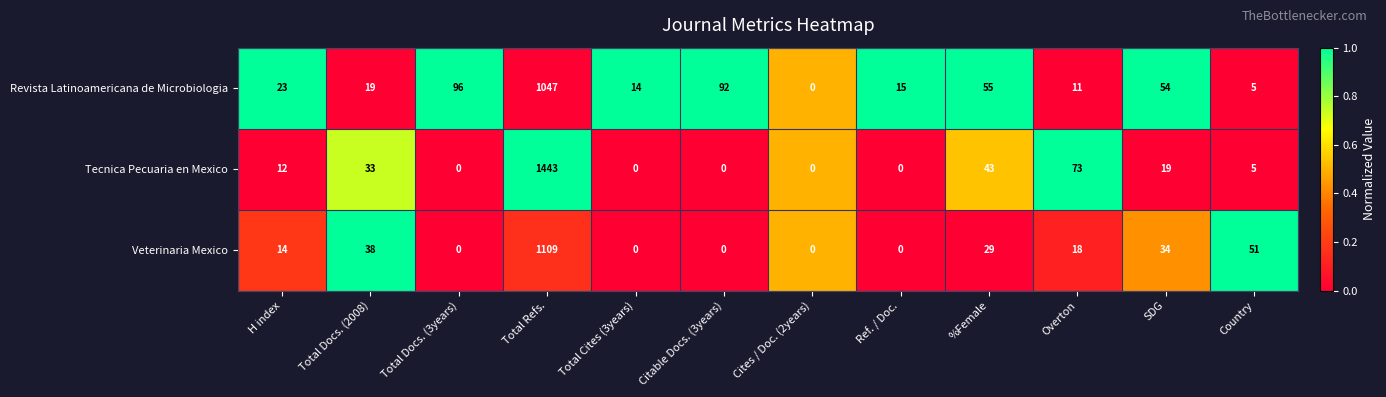

What is the sum of all Tecnica Pecuaria en Mexico values?

1628